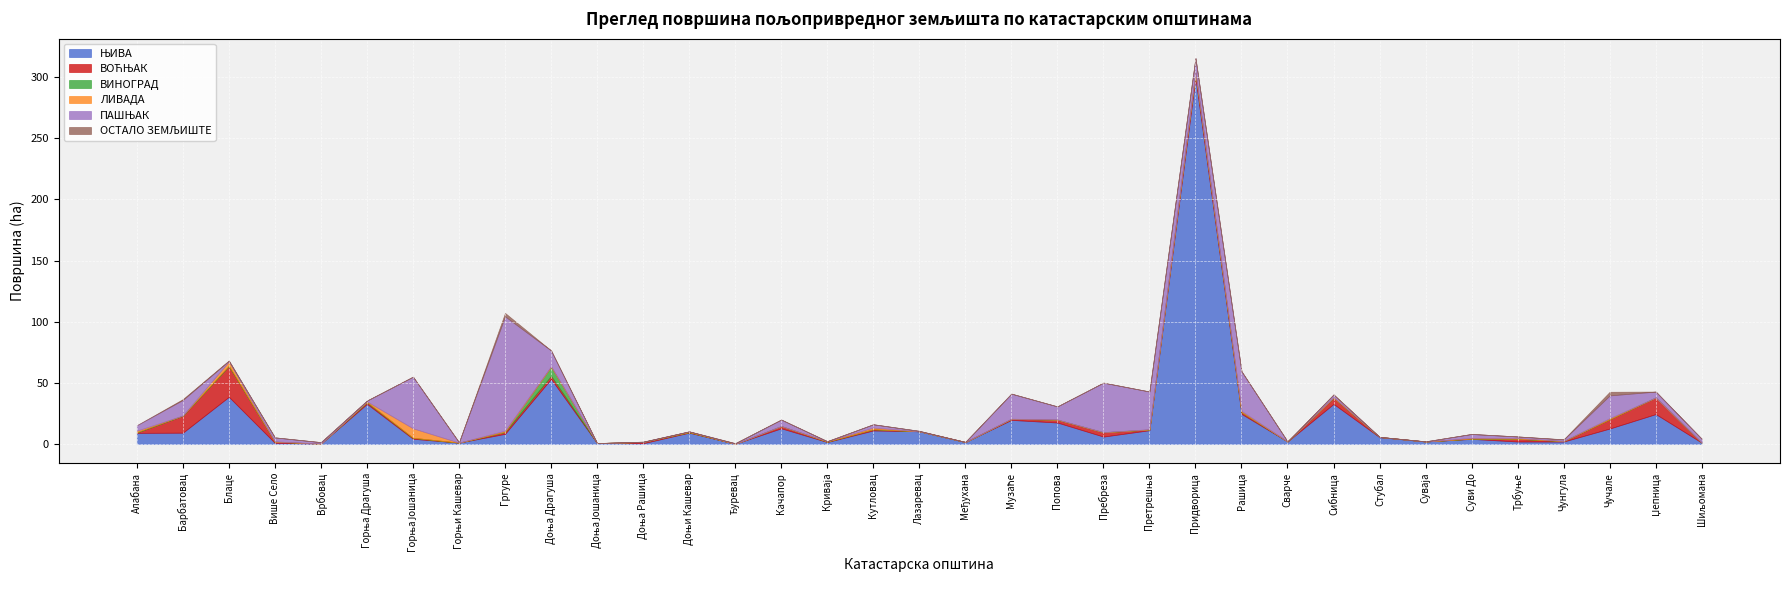

How many distinct data groups are displayed?

6